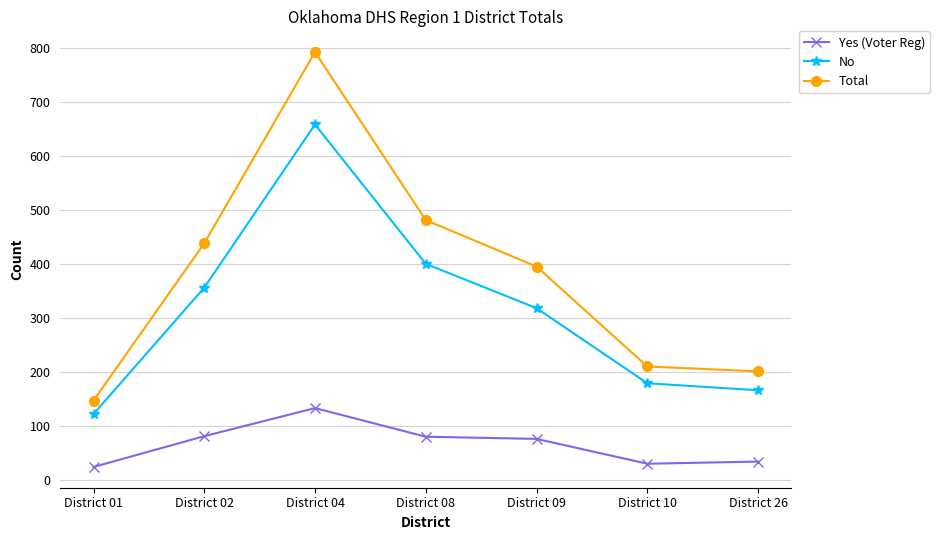

True or false: No and Yes (Voter Reg) intersect in this chart.

False